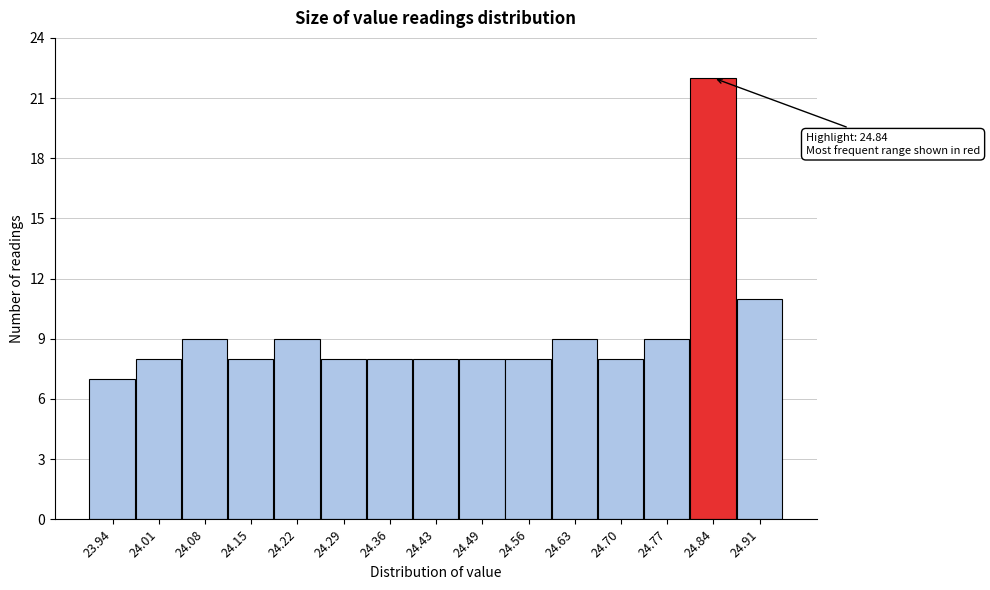

Which range on the x-axis has the tallest bar?

24.80 to 24.87